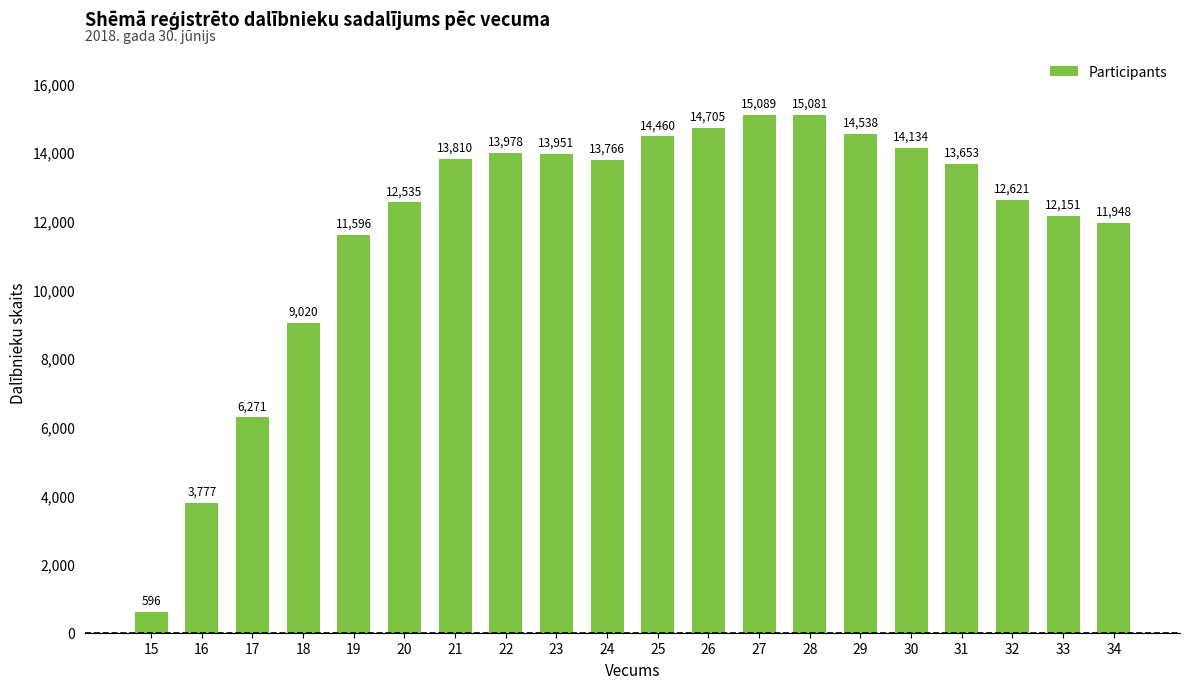

Reading left to right, extract all data points from this chart.

15=596	16=3777	17=6271	18=9020	19=11596	20=12535	21=13810	22=13978	23=13951	24=13766	25=14460	26=14705	27=15089	28=15081	29=14538	30=14134	31=13653	32=12621	33=12151	34=11948